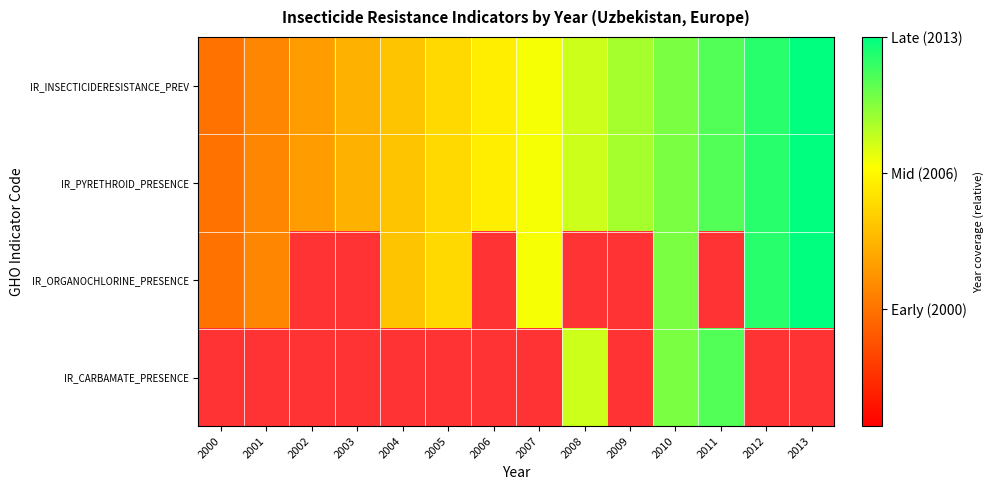

Which has a higher value, 2002 or 2009?

2009